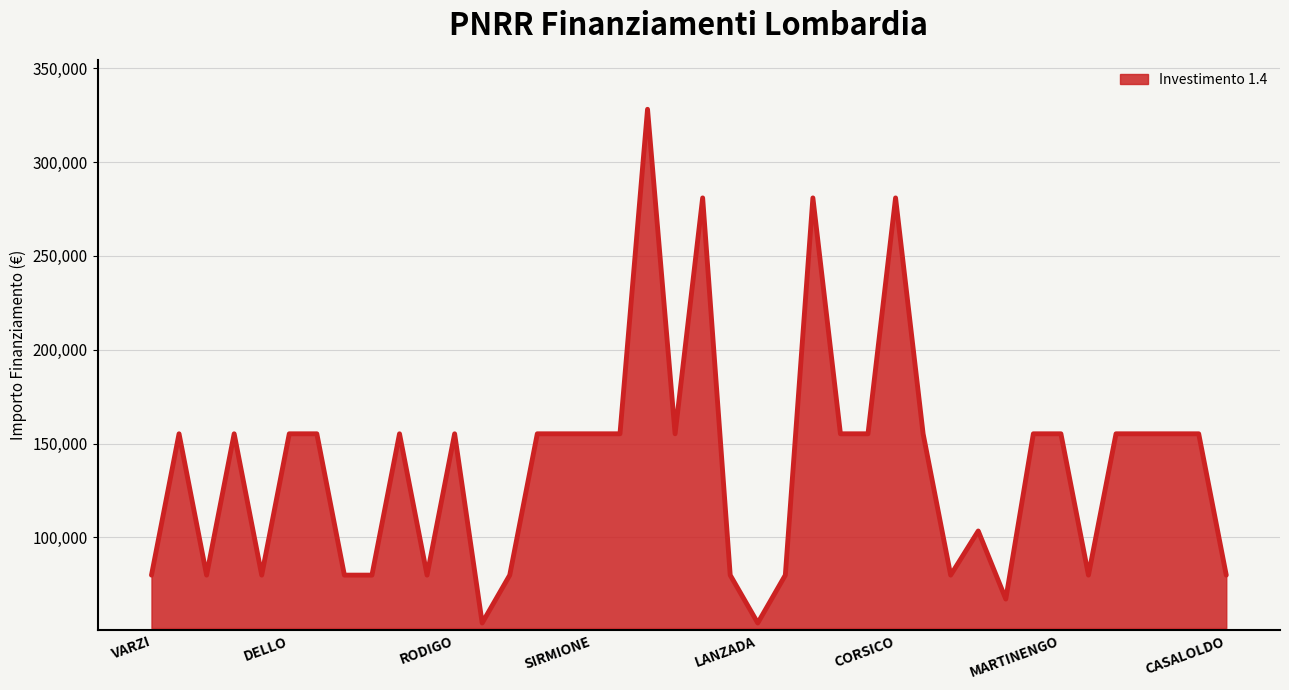

What is the difference between the maximum and minimum values?

273748